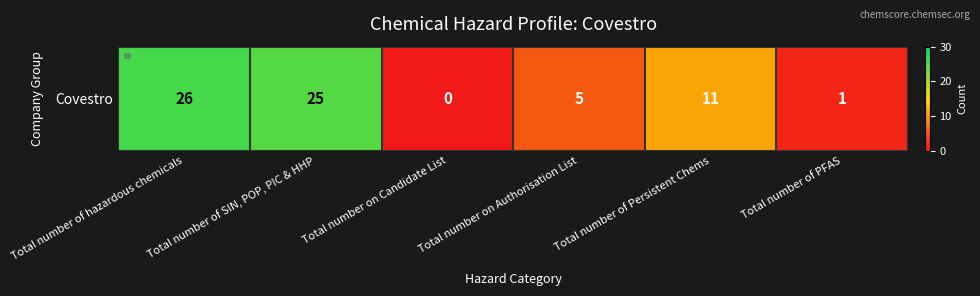

At which label is the value closest to 13?

Total number of Persistent Chems